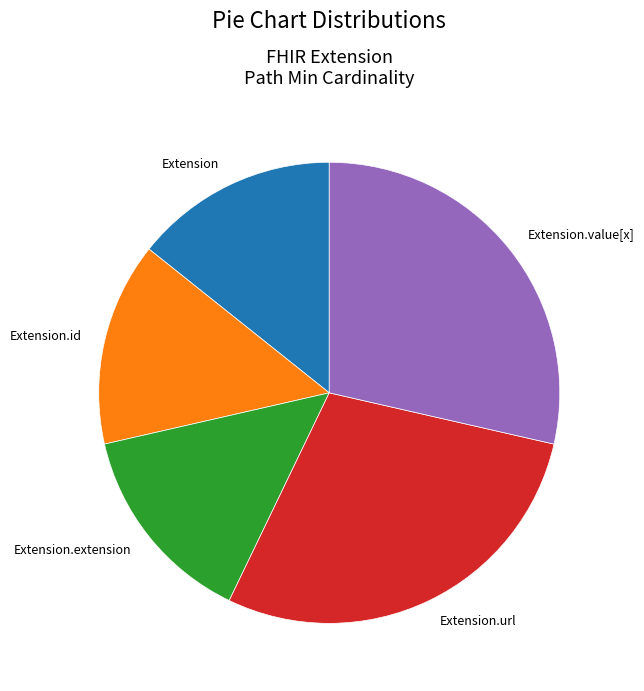

Is Extension.value[x] the majority of the pie?

No